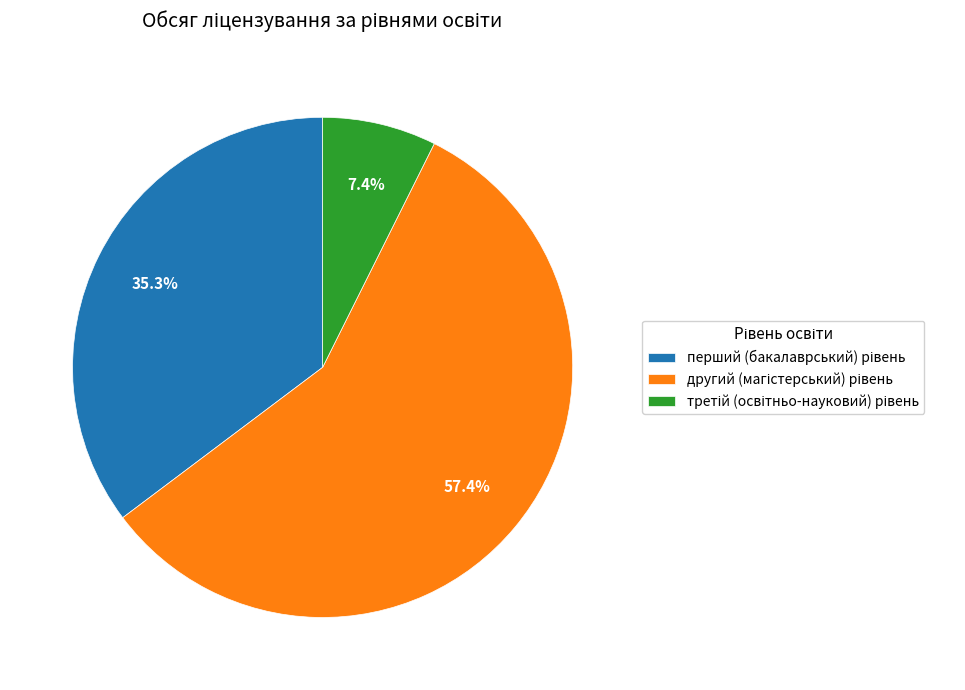

Is there a majority slice in this chart?

Yes